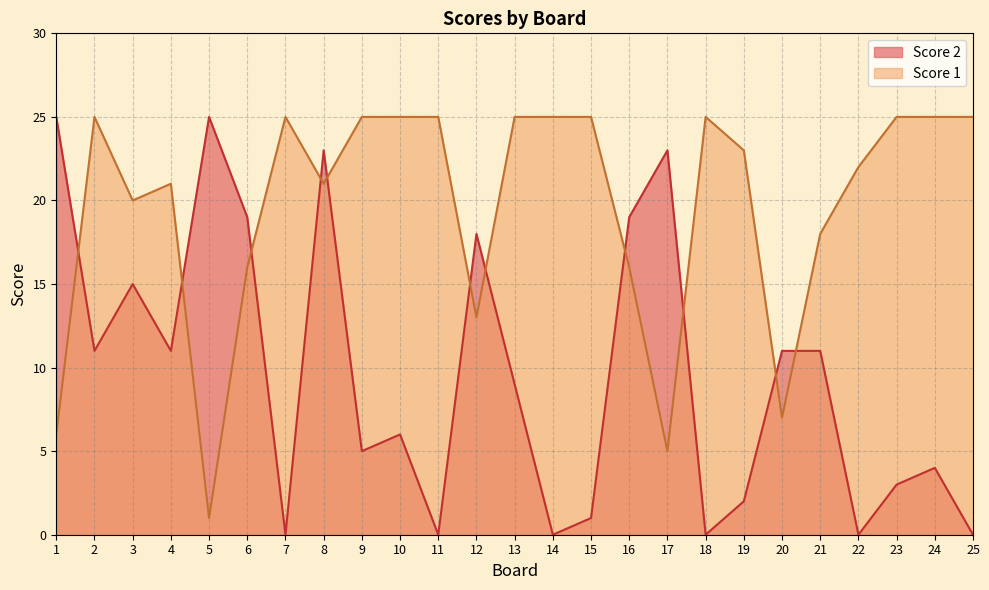

What is the value of the Score 1 point at the 6th from the left?

16